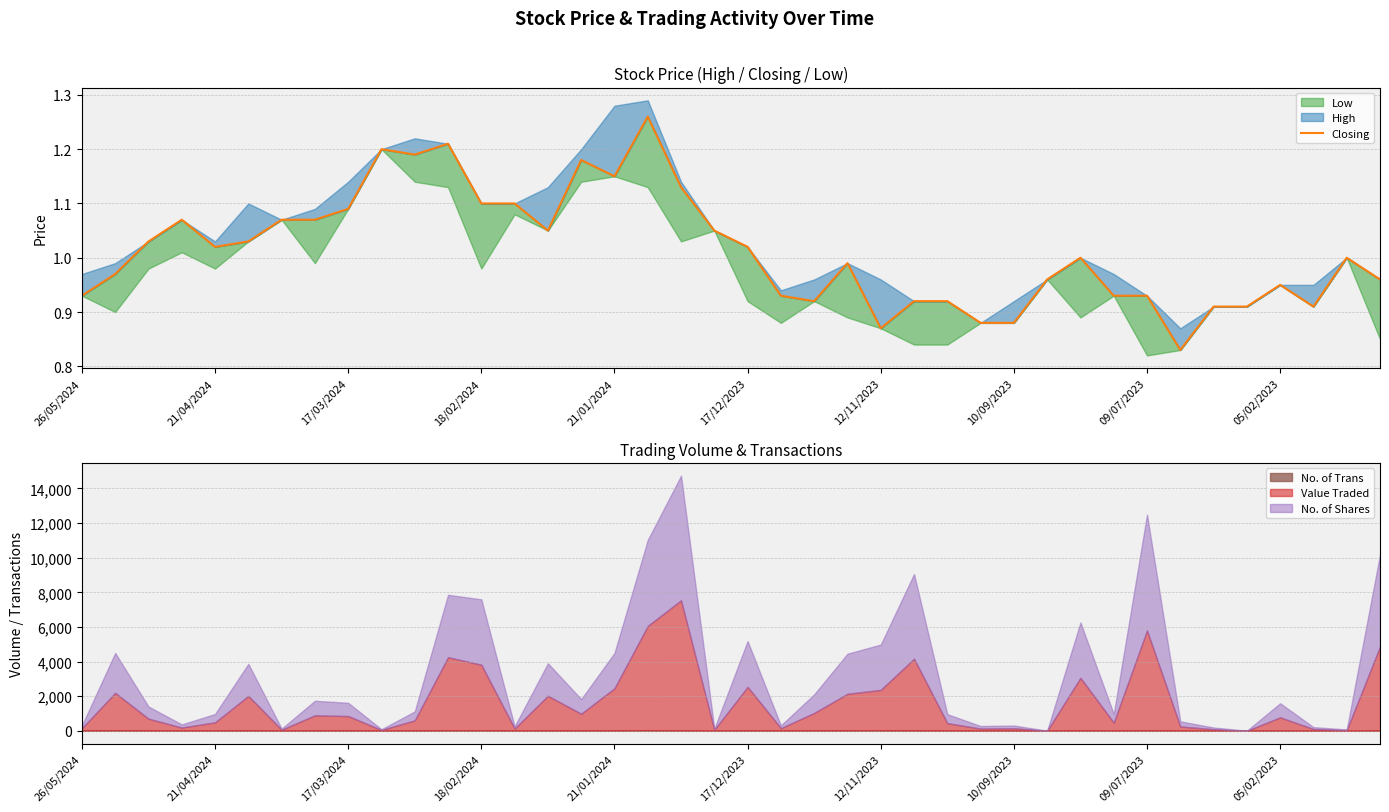

What is the average value?

1.0